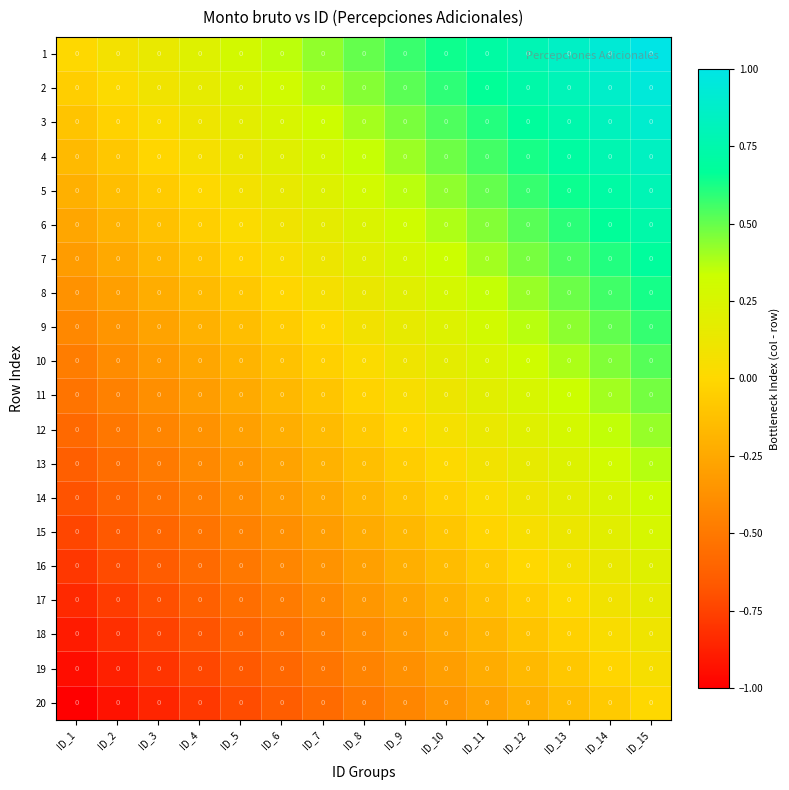

At which category is the sum across all series the highest?

ID_15